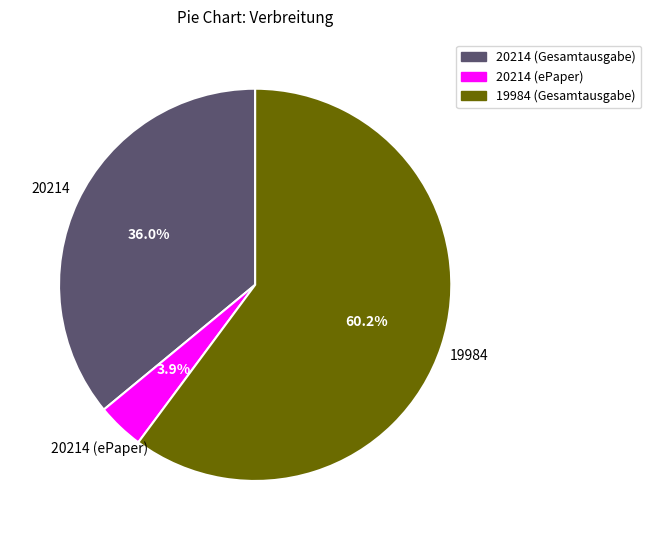

What is the smallest slice in the pie chart?

20214 (ePaper)